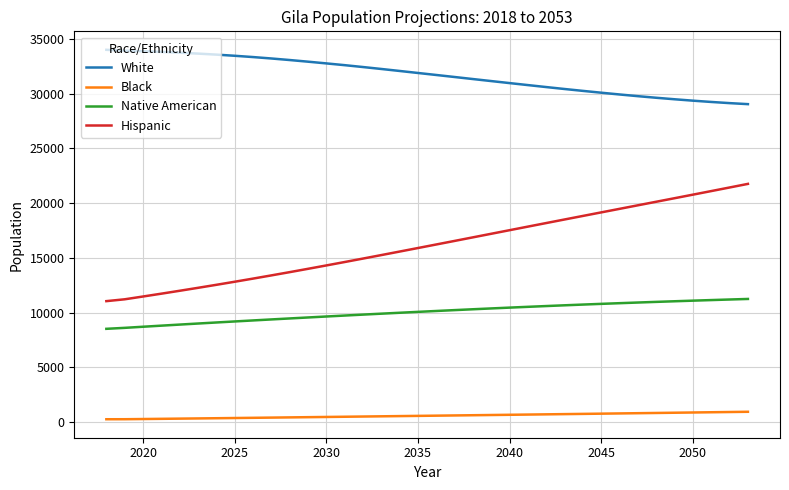

Rank the series by their average value, from highest to lowest.

White, Hispanic, Native American, Black